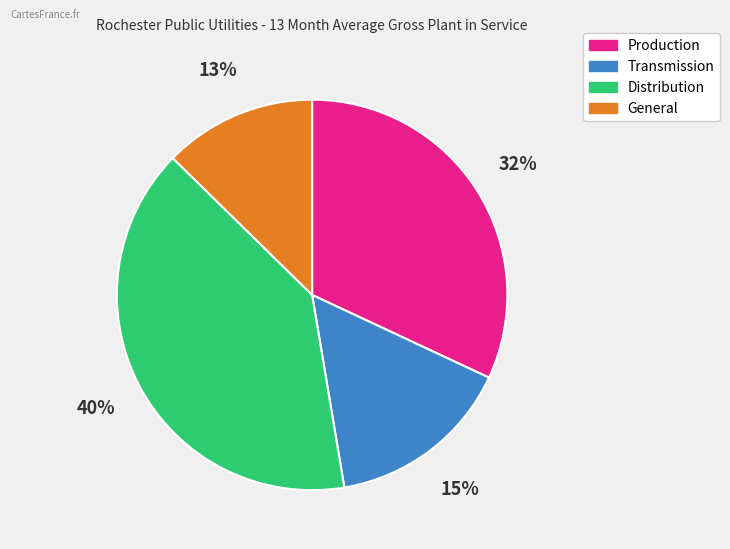

True or false: Transmission accounts for 4% of the total.

False